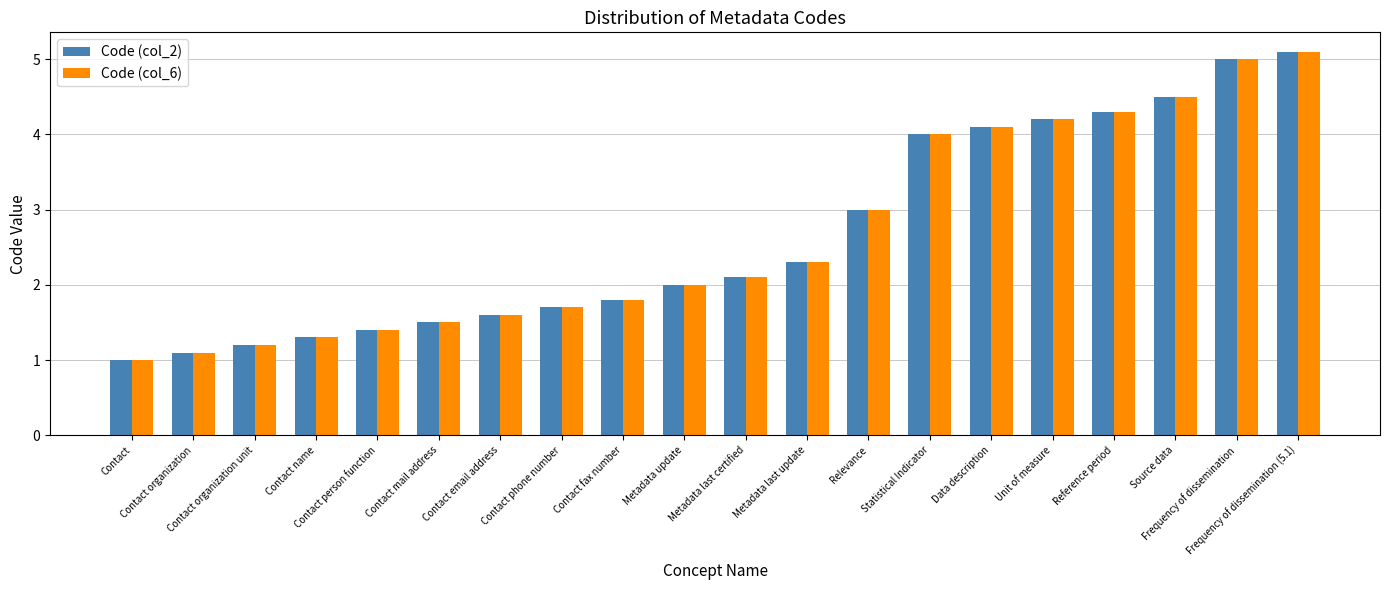

What is the label of the 9th bar from the right?

Metadata last update